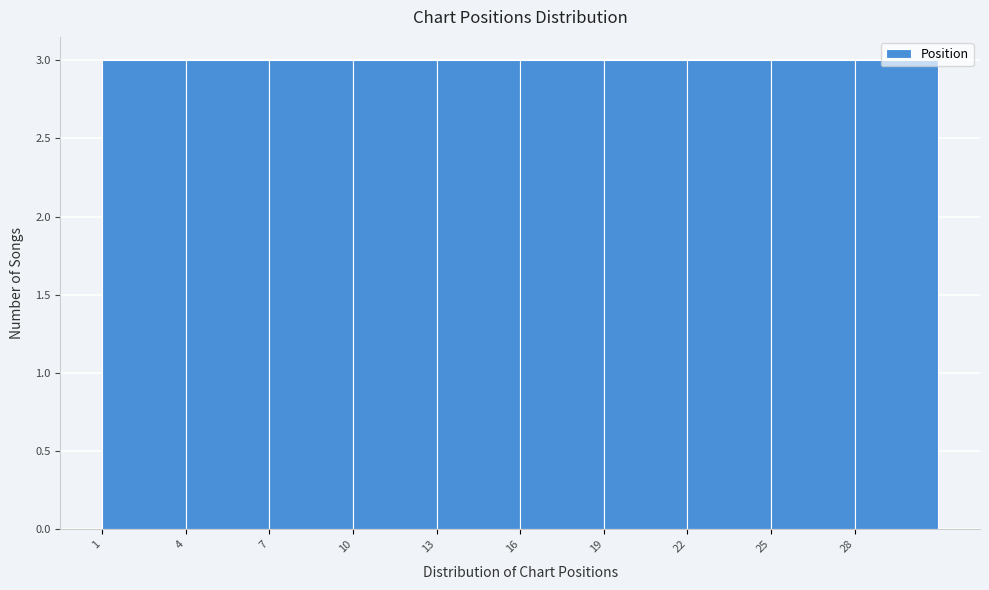

Reading left to right, transcribe this chart: for each bar, give the range it covers on the x-axis and its height. The values are not printed on the chart, so give them approximately, as read against the axis.

1 to 4: 3
4 to 7: 3
7 to 10: 3
10 to 13: 3
13 to 16: 3
16 to 19: 3
19 to 22: 3
22 to 25: 3
25 to 28: 3
28 to 31: 3